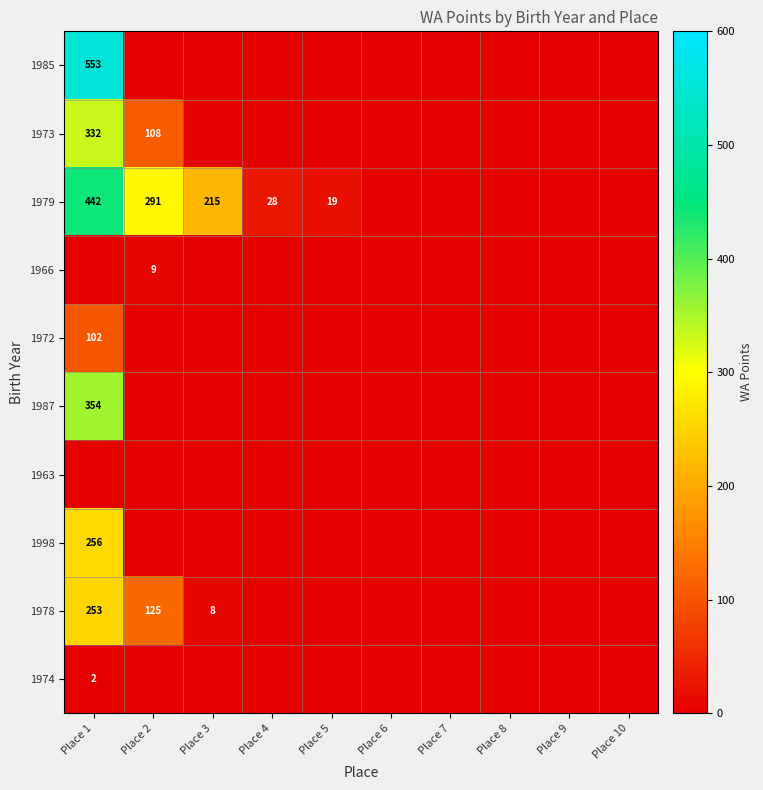

Is it true that 1998 equals 256 at Place 1?

True